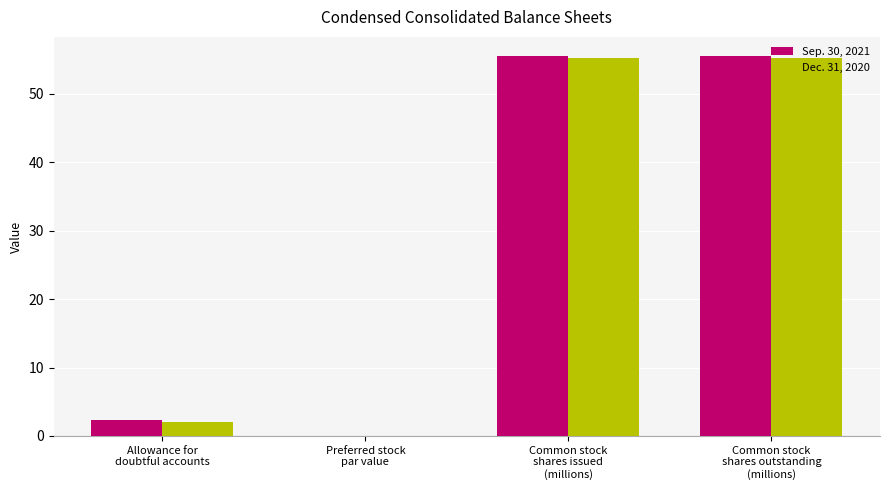

What is the difference between the Sep. 30, 2021 values at Allowance for
doubtful accounts and Common stock
shares issued
(millions)?

53.1